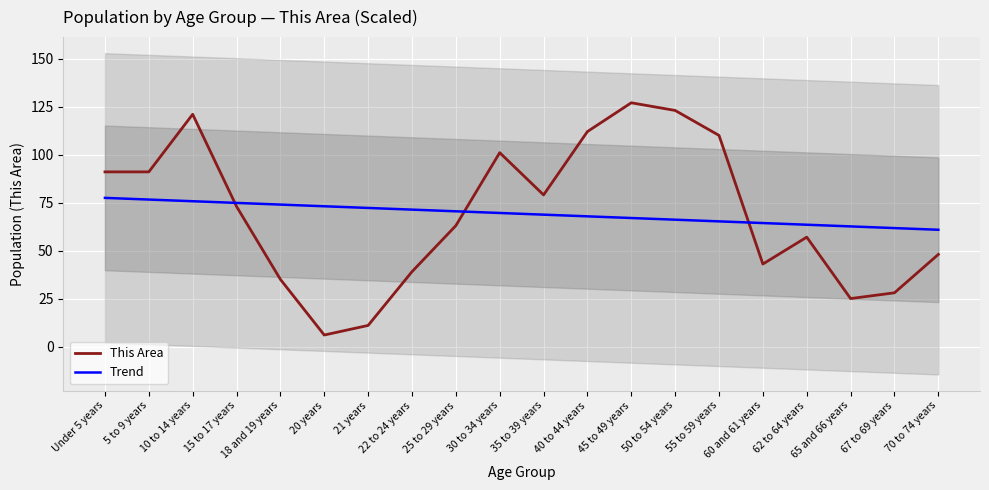

What position from the left is 50 to 54 years?

14